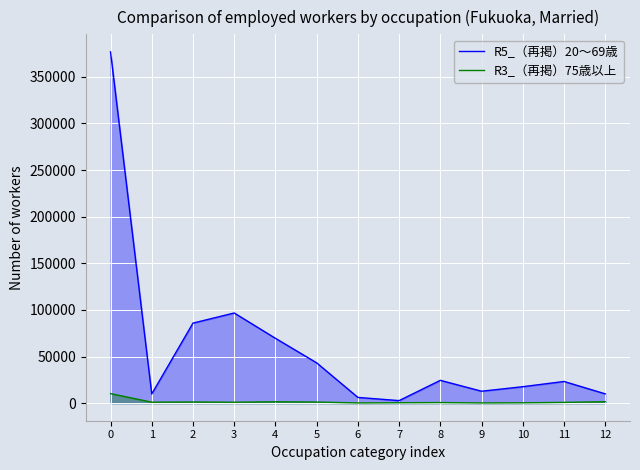

Does the chart display data point markers on the line(s)?

No